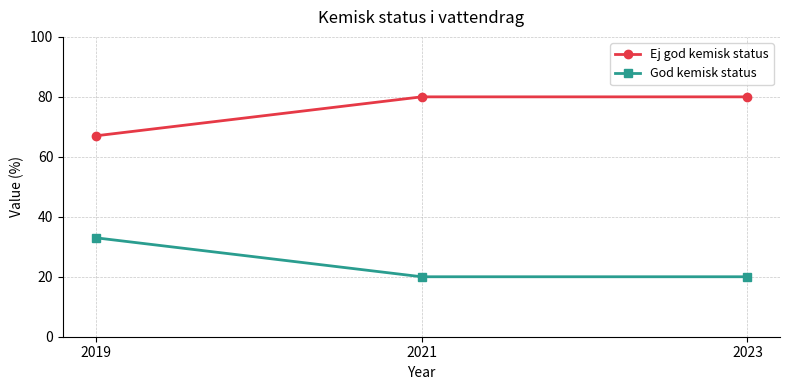

What are all the series names shown in the legend?

Ej god kemisk status, God kemisk status